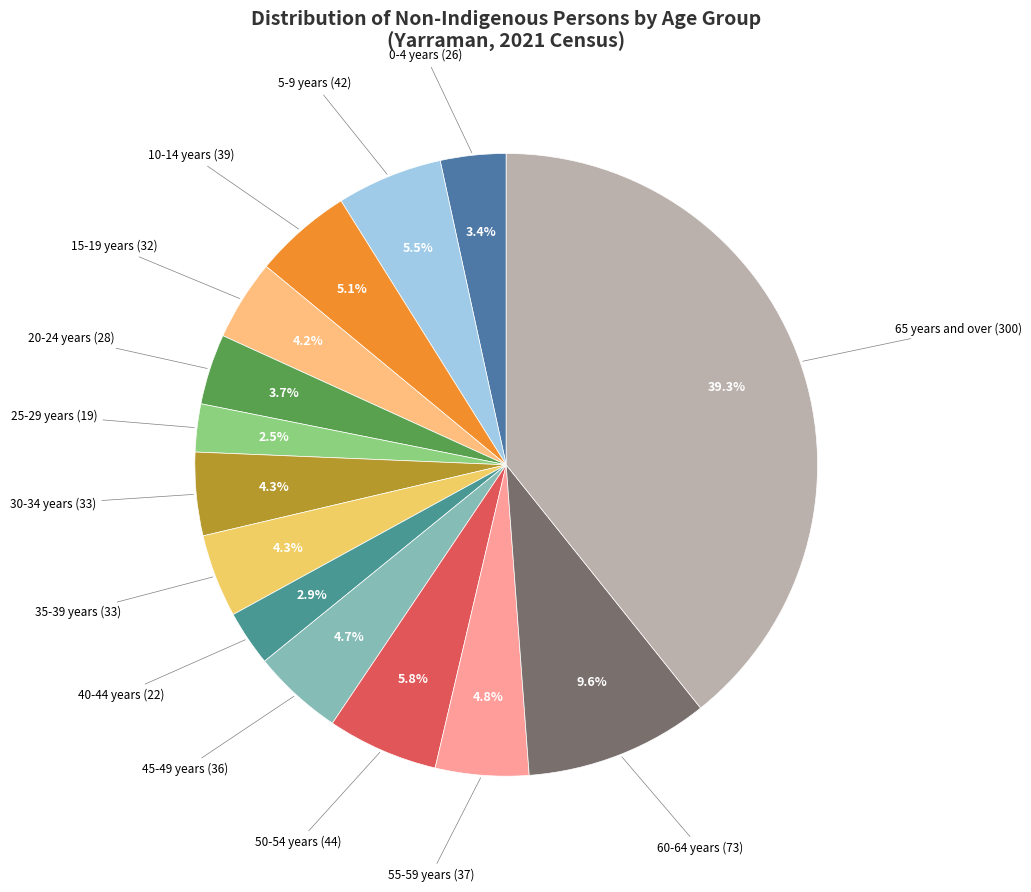

To the nearest percent, what is the difference between the largest and smallest slice percentages?

37%